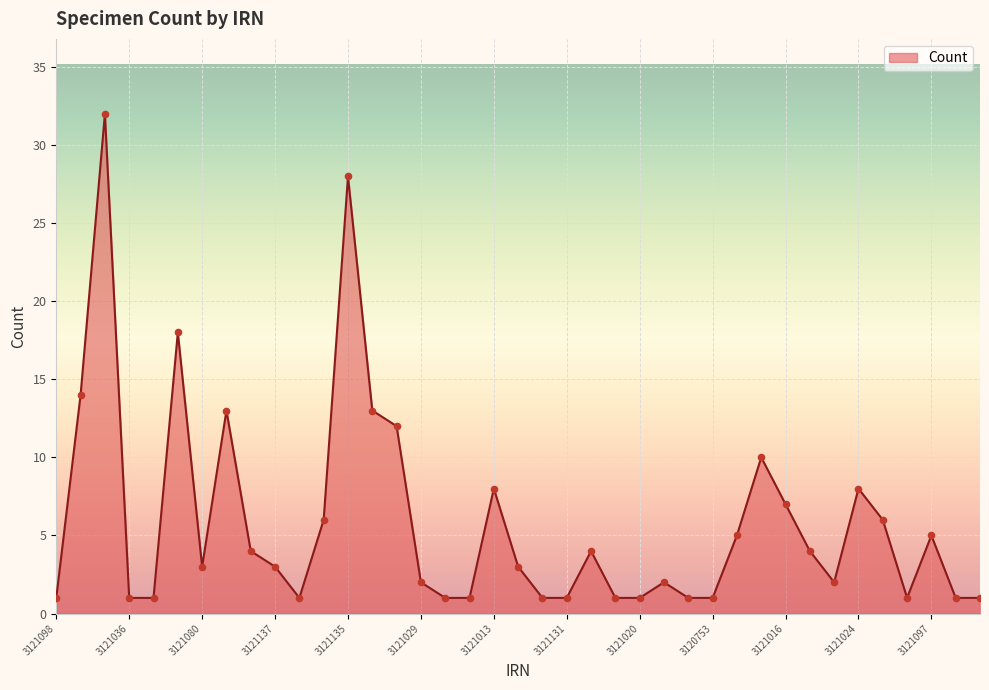

What is the difference between the maximum and minimum values?

31